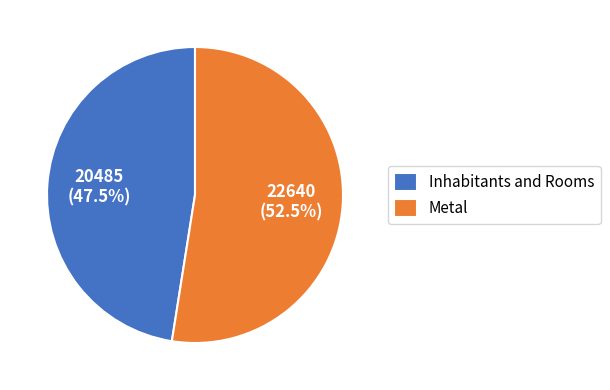

What is the total percentage of Inhabitants and Rooms and Metal?

100.0%